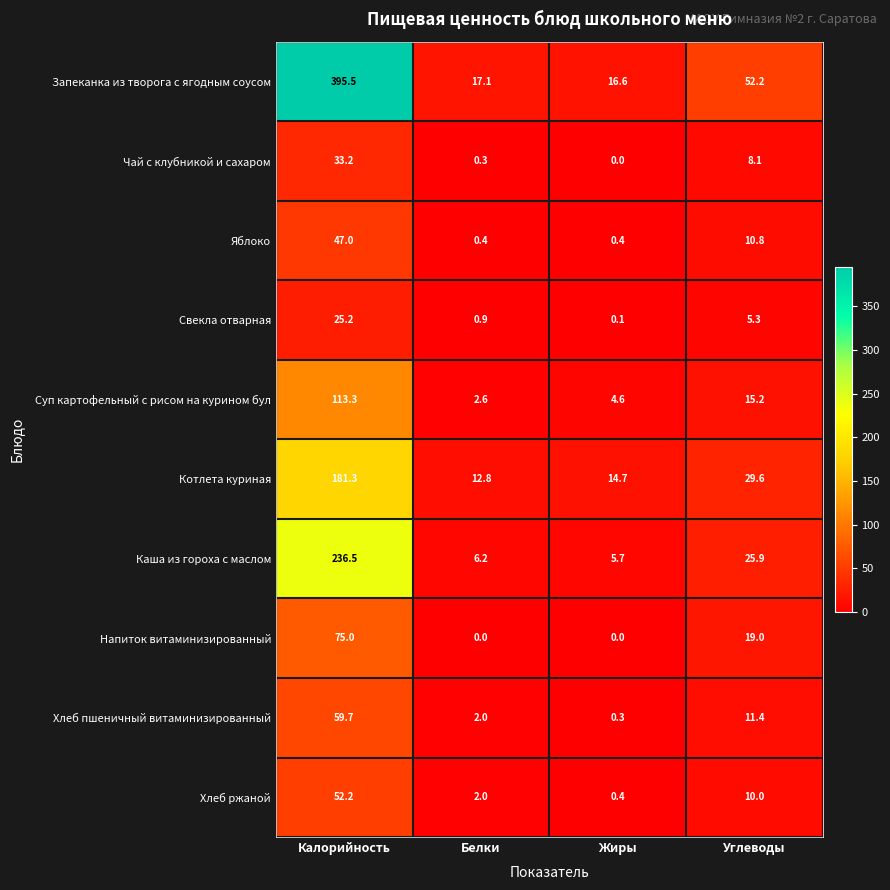

Which series has the largest total across all categories?

Запеканка из творога с ягодным соусом